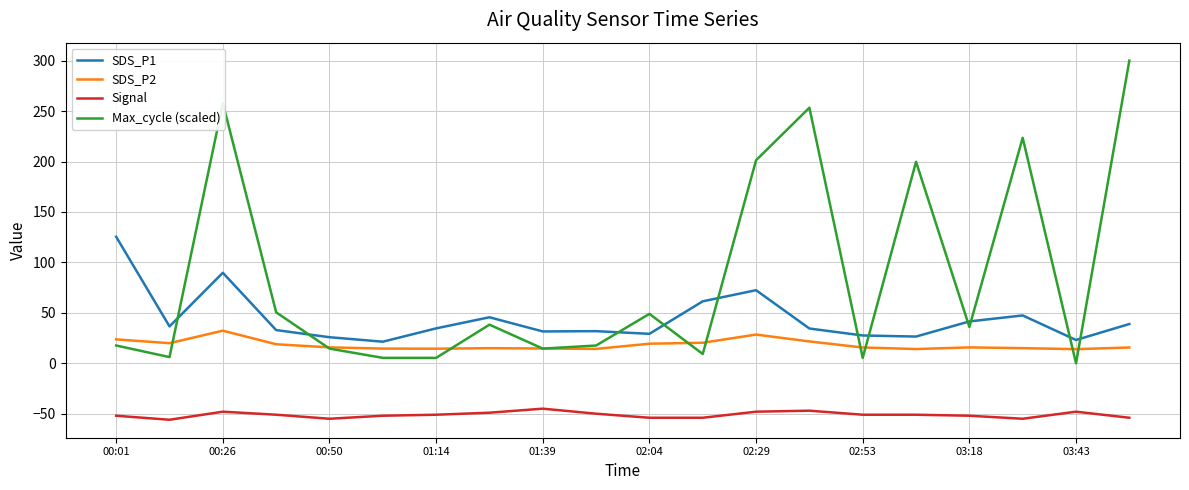

Rank the series by their average value, from lowest to highest.

Signal, SDS_P2, SDS_P1, Max_cycle (scaled)